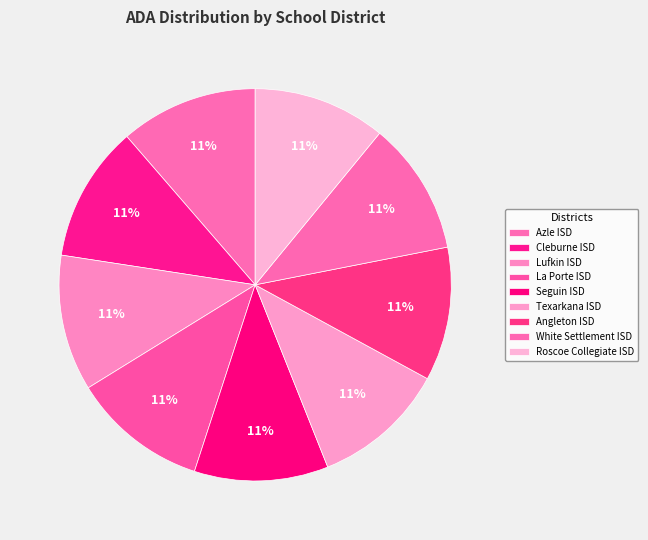

What is the largest slice in the pie chart?

Azle ISD